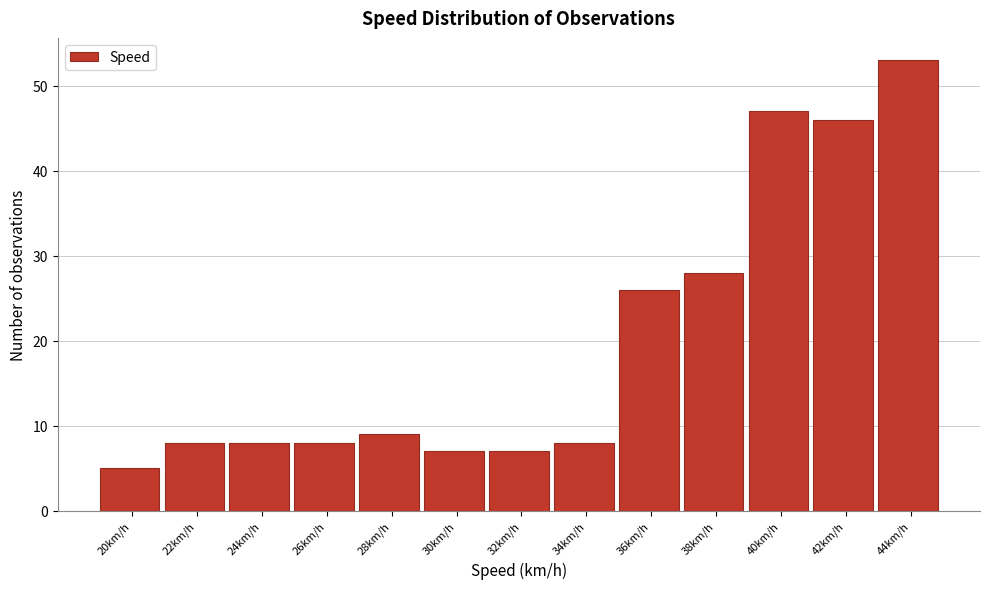

Reading left to right, what are all the values shown in this chart?

20km/h=5	22km/h=8	24km/h=8	26km/h=8	28km/h=9	30km/h=7	32km/h=7	34km/h=8	36km/h=26	38km/h=28	40km/h=47	42km/h=46	44km/h=53